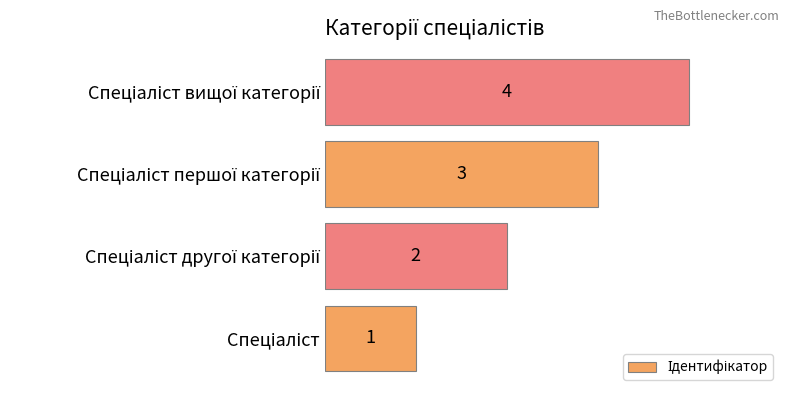

What is the maximum value shown in the chart?

4